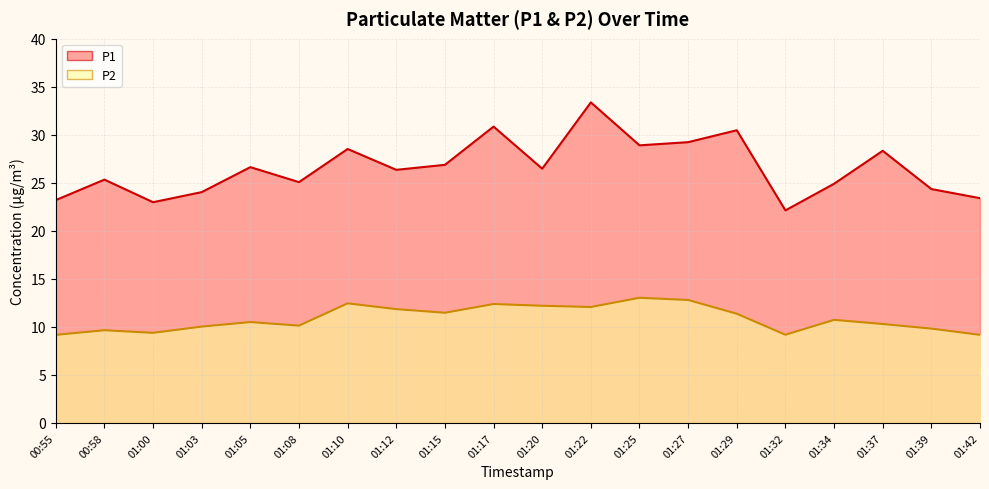

The P2 series shows 17.5 at 01:25. True or false?

False